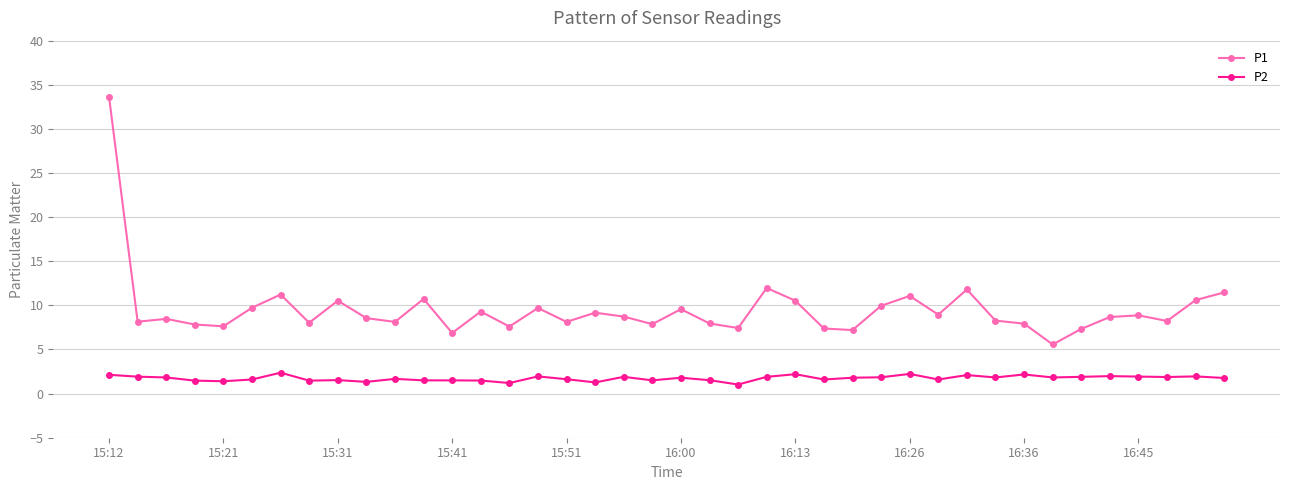

What is the maximum value for P1?

33.6